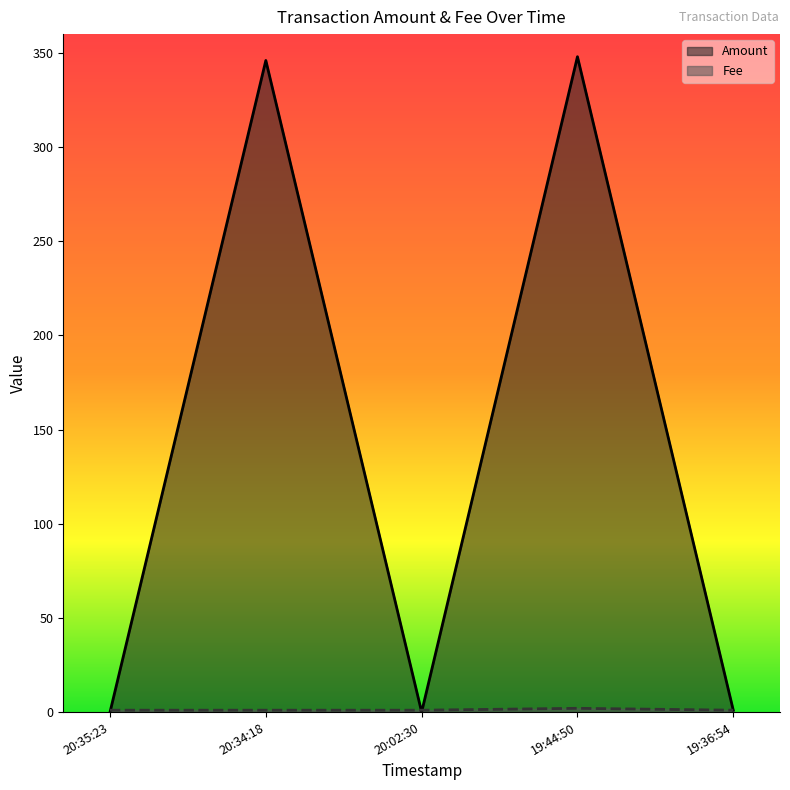

Rank the series by their maximum value, from highest to lowest.

Amount, Fee